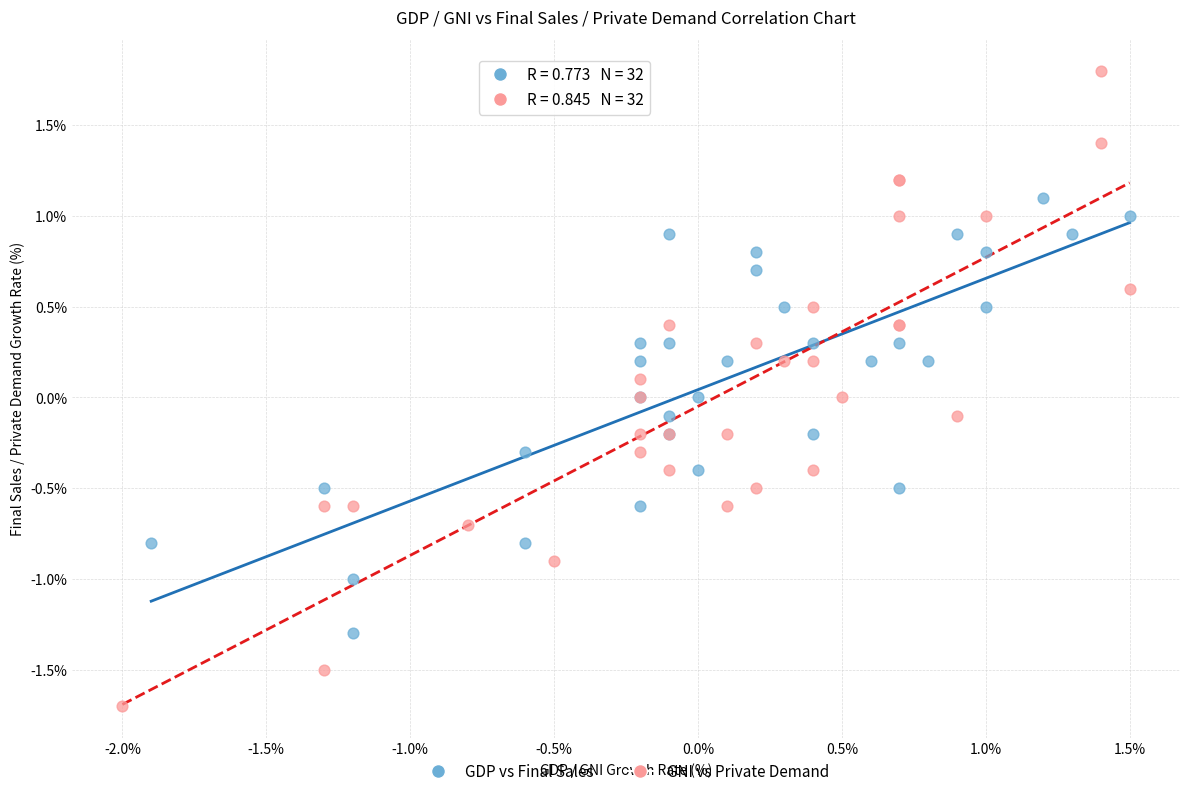

Which series has the widest spread of Y values?

GNI vs Private Demand